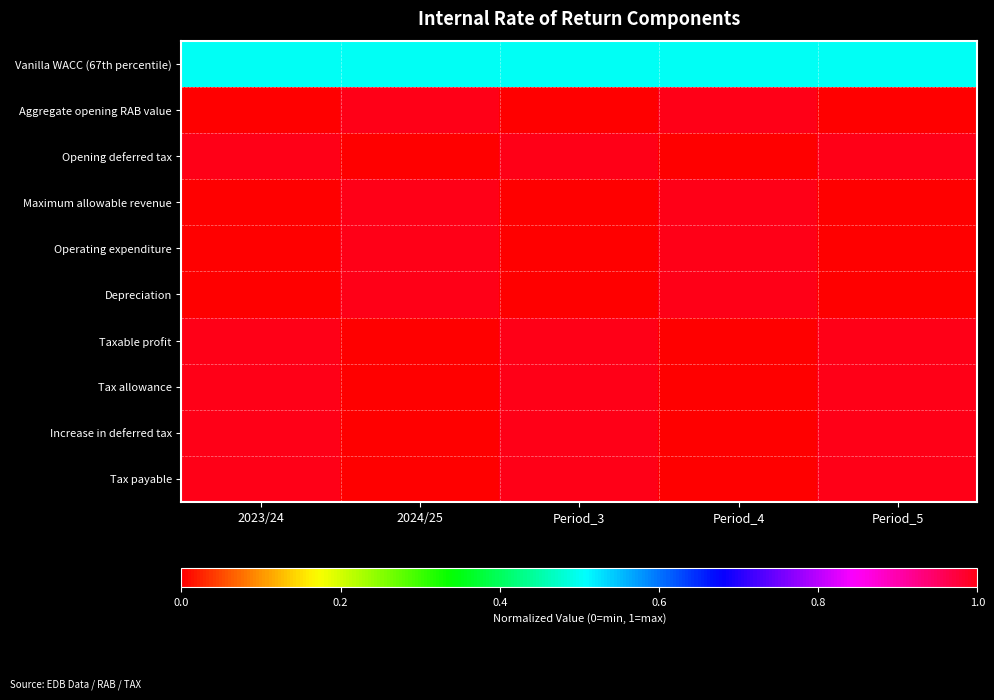

How many categories are shown in the chart?

5